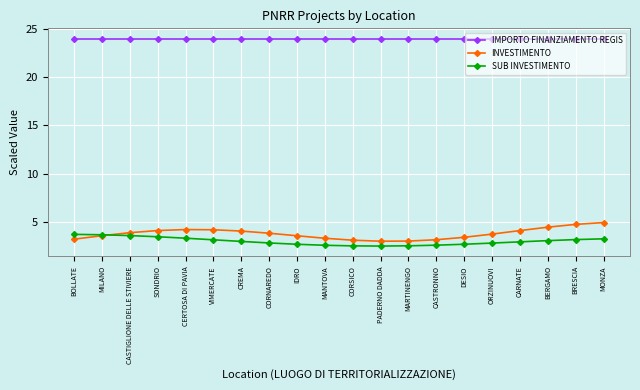

What is the difference between the second highest and second lowest values in the SUB INVESTIMENTO series?

1.2